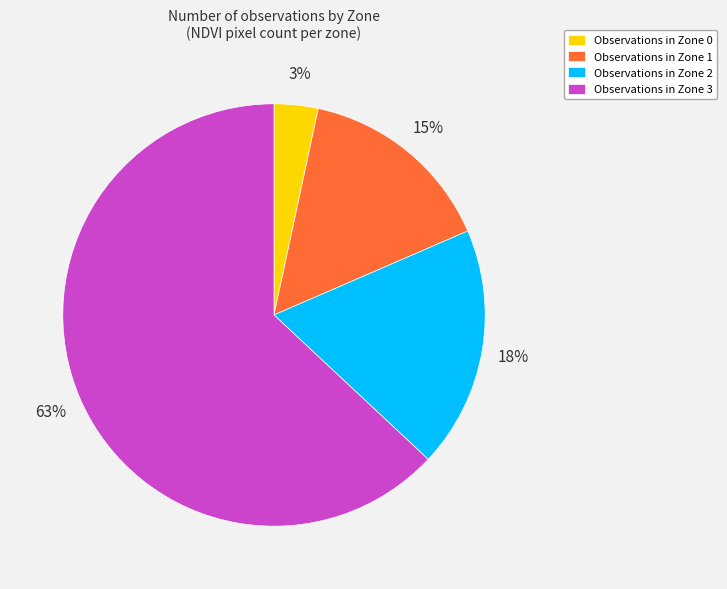

Between Observations in Zone 1 and Observations in Zone 3, which is larger?

Observations in Zone 3